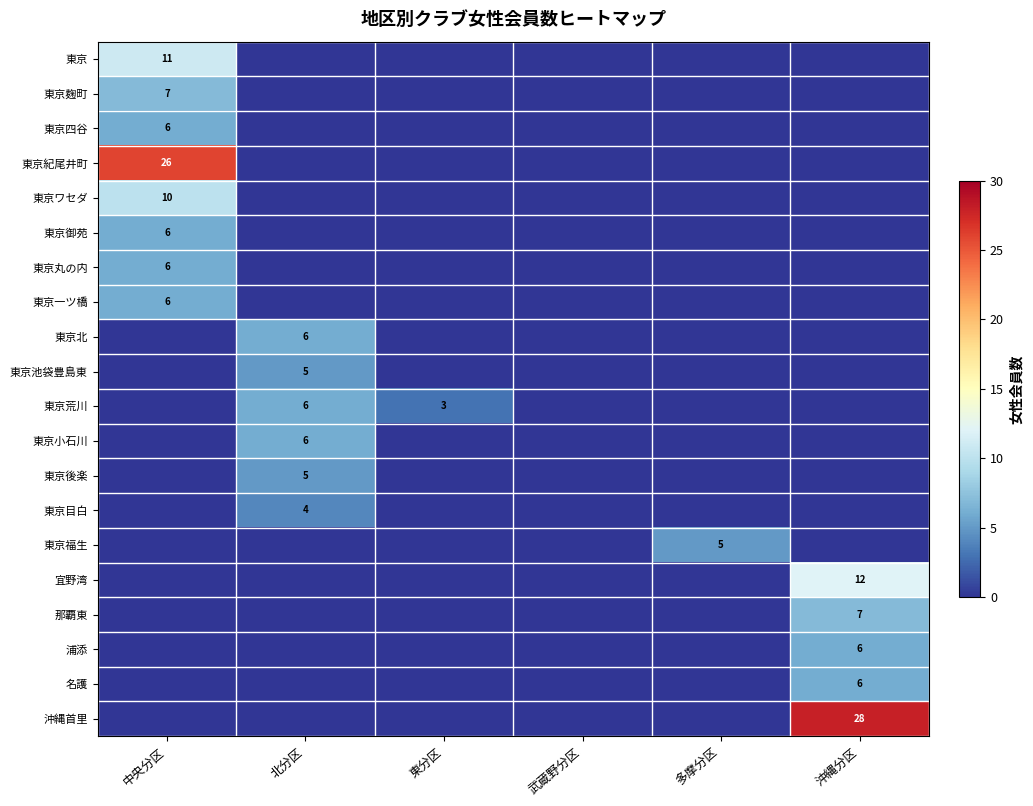

Is the value of 東京御苑 at 中央分区 greater than the value of 東京麹町 at 中央分区?

No